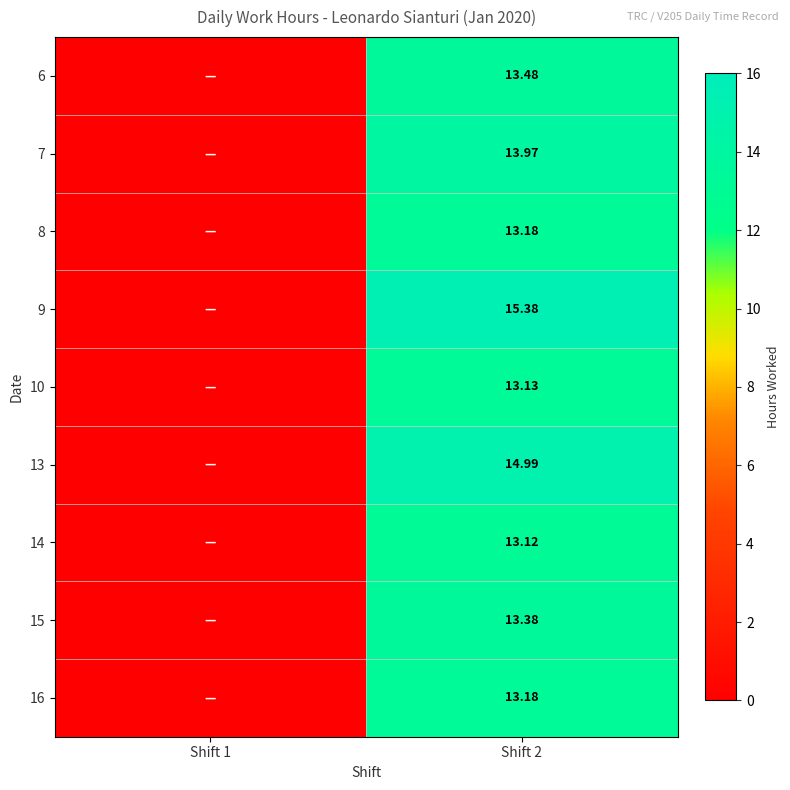

The 8 series shows 18.0 at Shift 2. True or false?

False